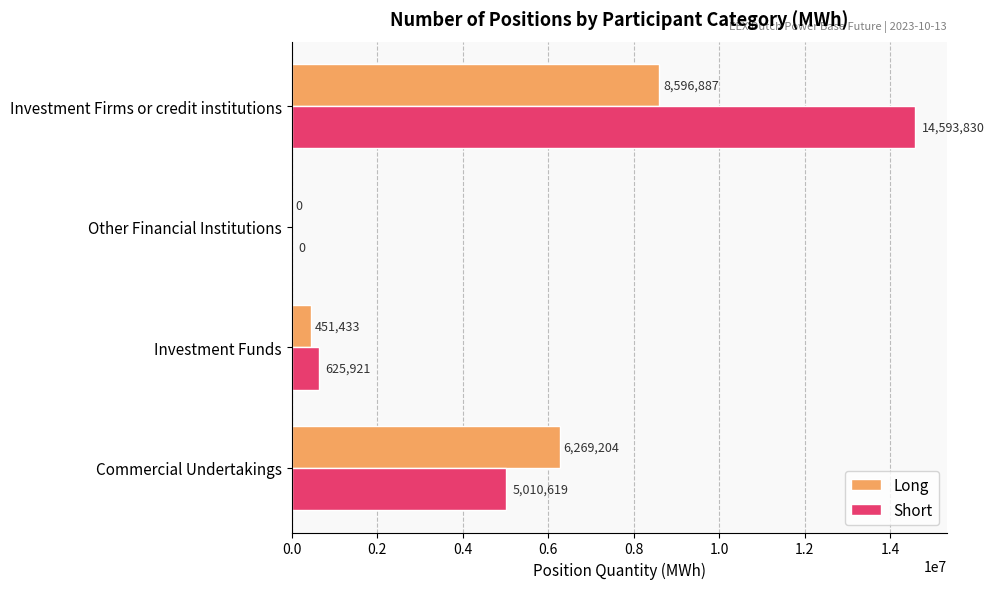

How many distinct data groups are displayed?

2